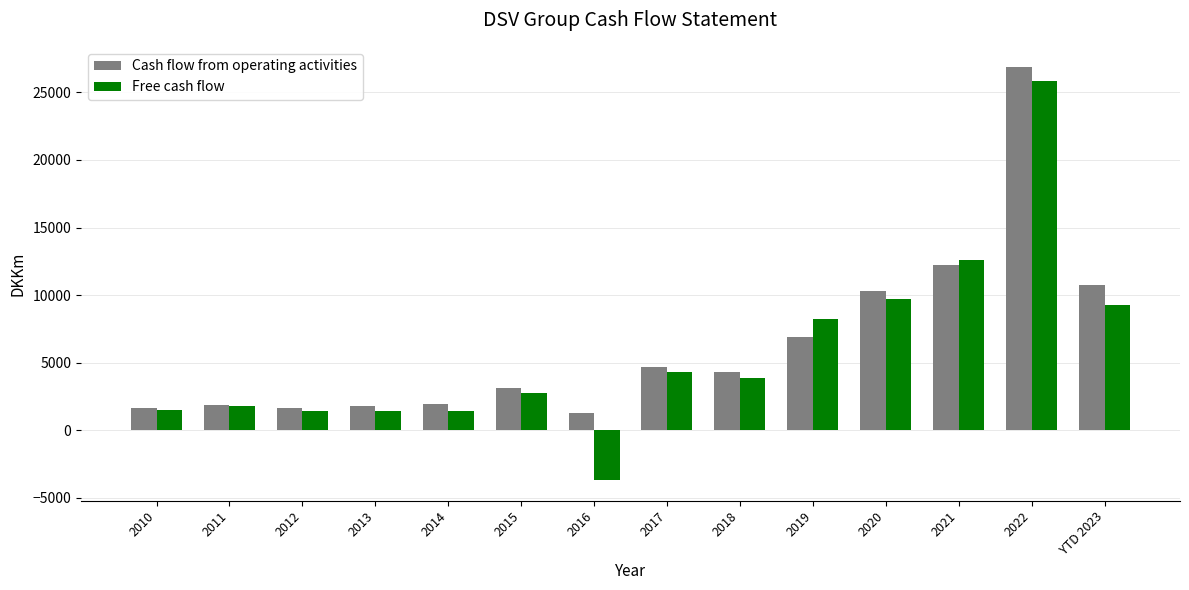

At how many categories does at least one series exceed 3935?

7